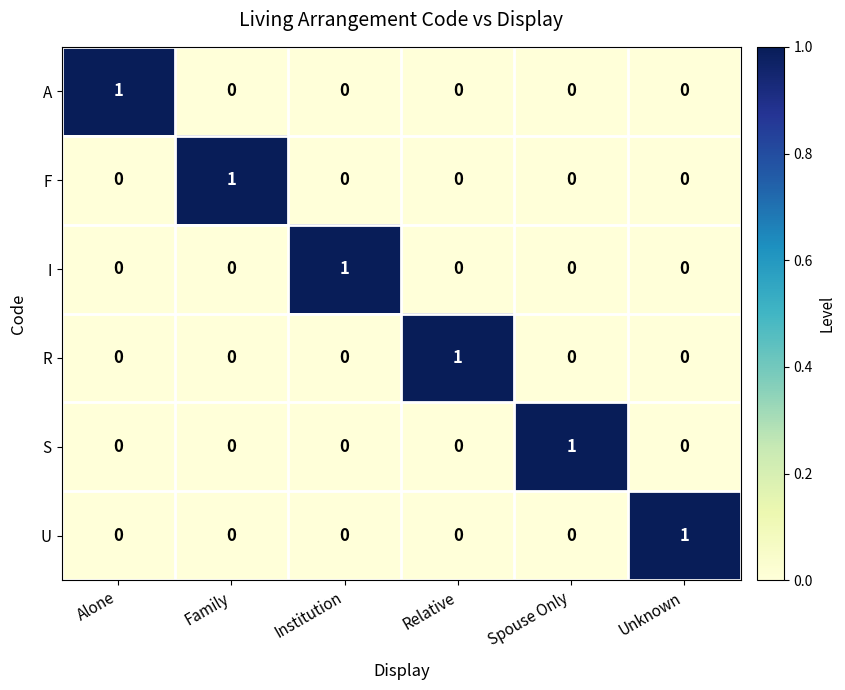

How many series are shown in this chart?

6